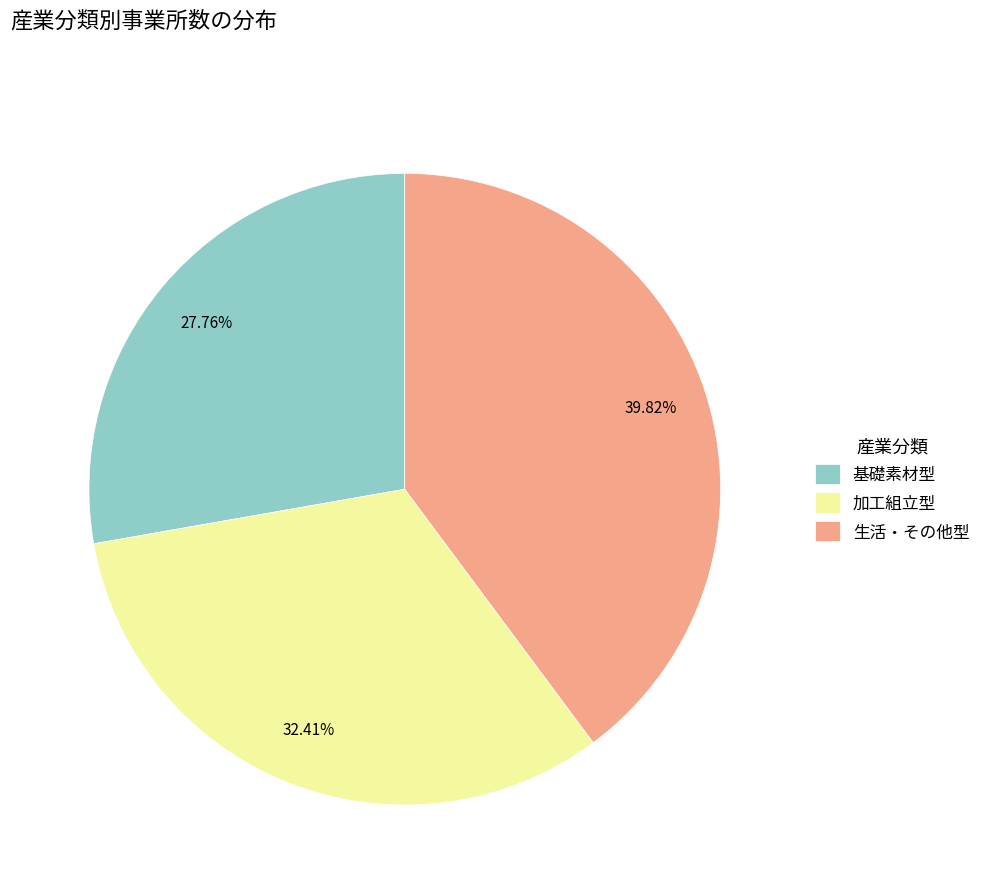

Which category has the smallest portion of the pie?

基礎素材型